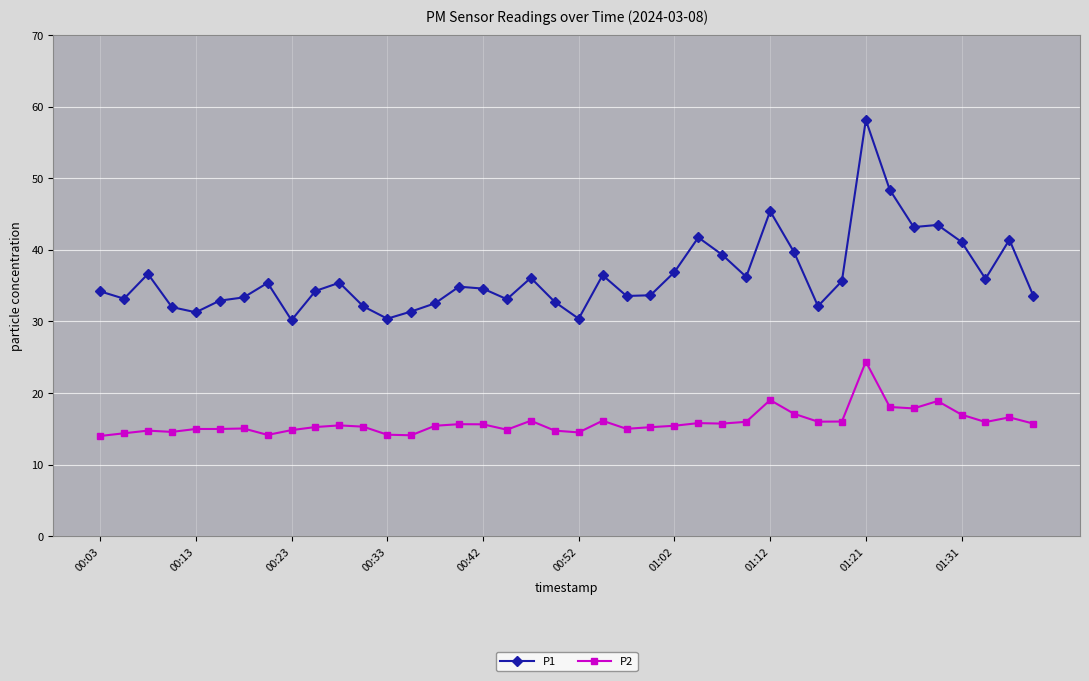

At how many categories does at least one series exceed 23?

40